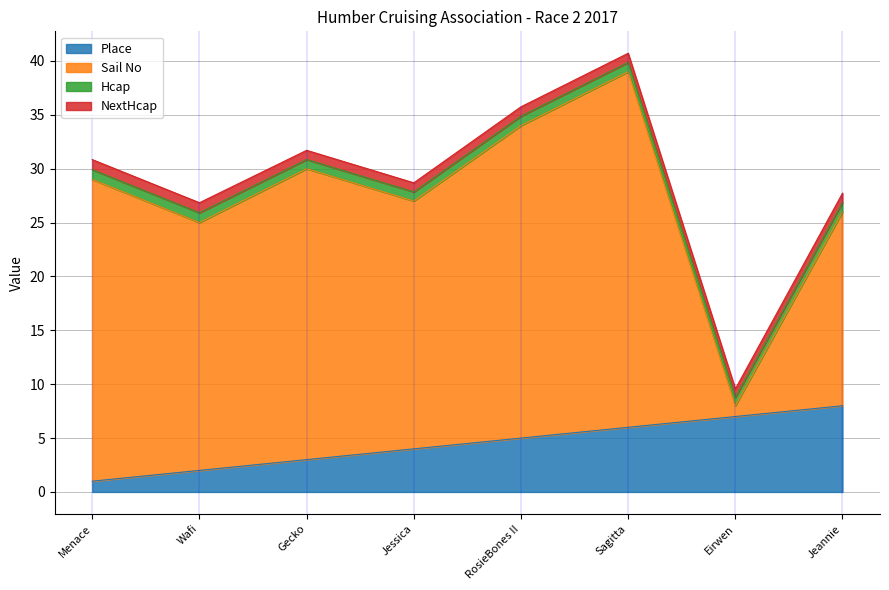

What is the label of the 2nd point from the left?

Wafi